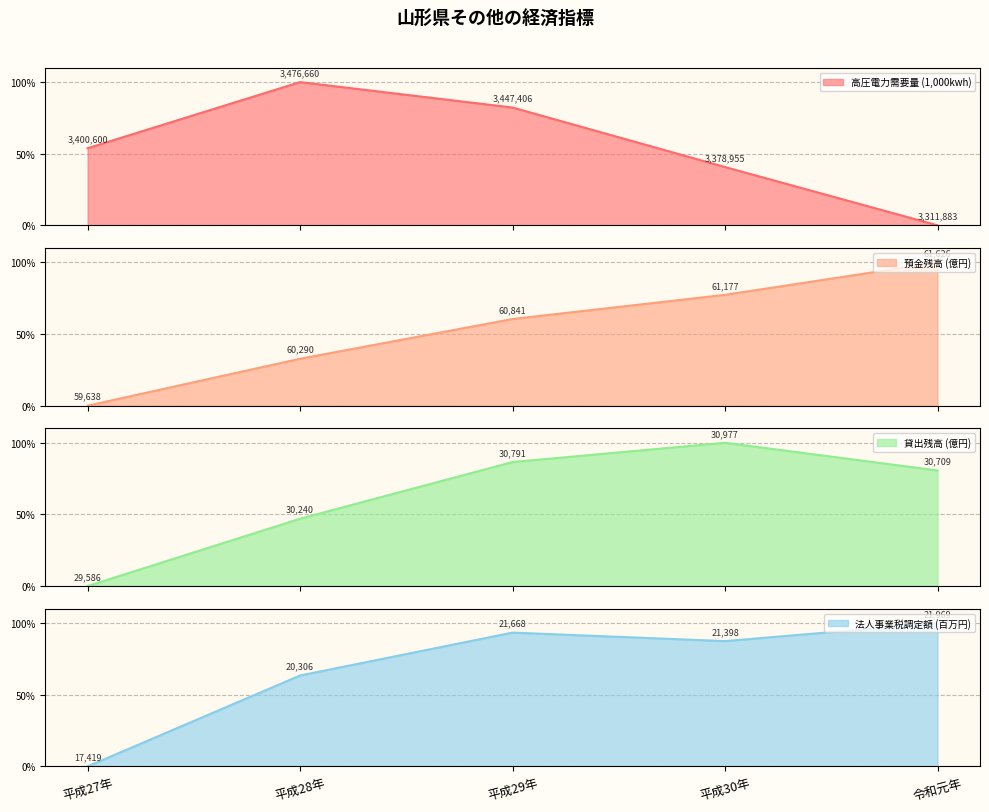

What is the difference between the highest and lowest values at 平成29年?

32.9